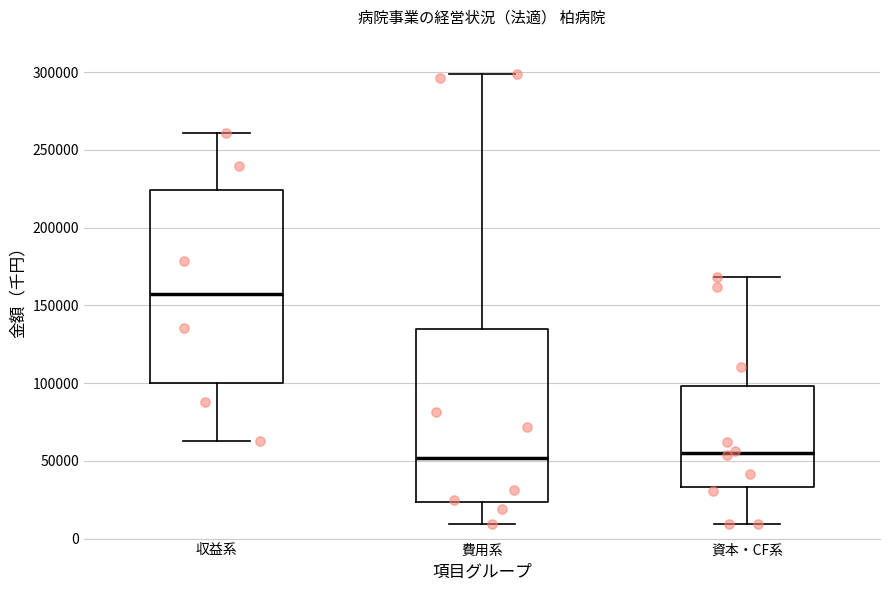

Where does the upper whisker of the box for 資本・CF系 end on the y-axis? The values are not printed on the chart, so give them approximately, as read against the axis.

170000